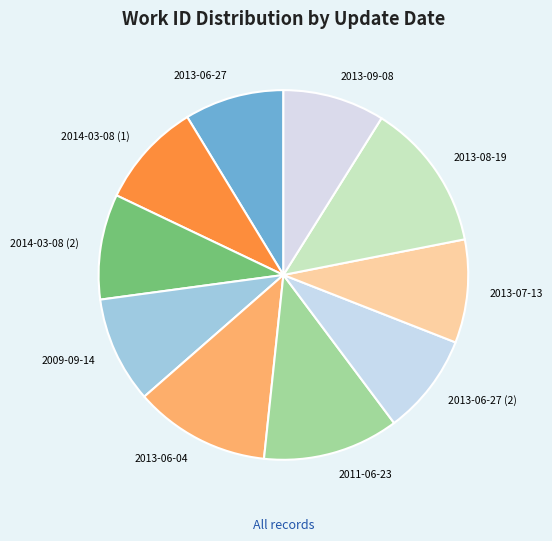

True or false: 2013-06-27 (2) accounts for 17% of the total.

False